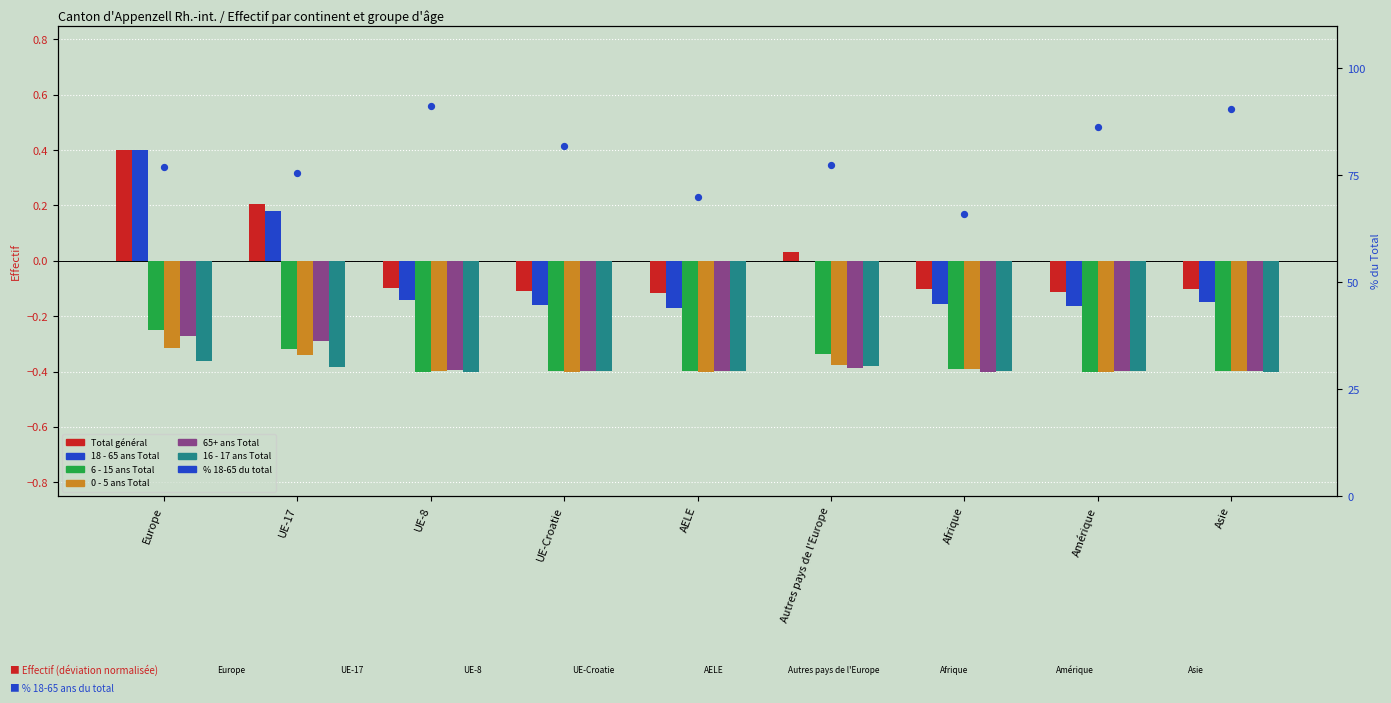

What is the total value across all series at Asie?

-1.8